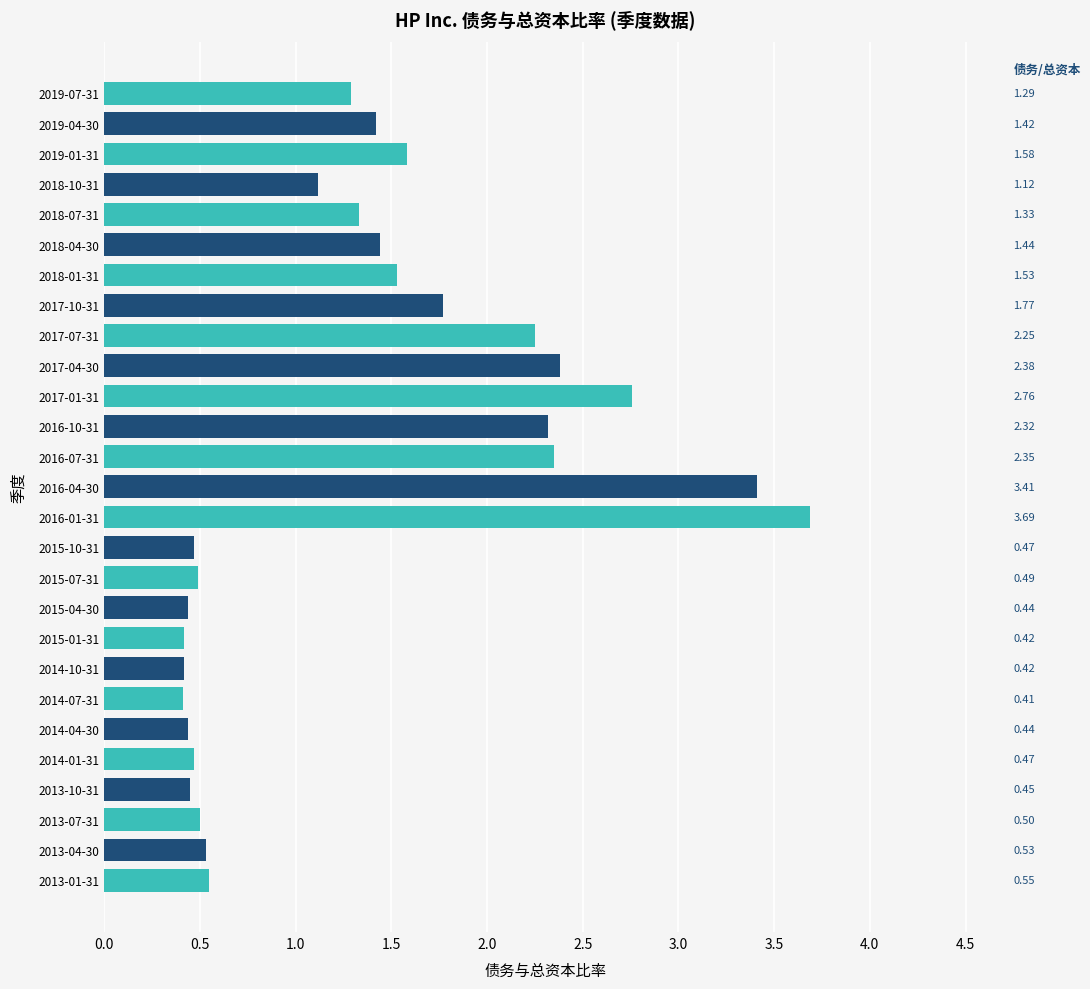

What is the change in value from 2018-01-31 to 2013-01-31?

-1.0